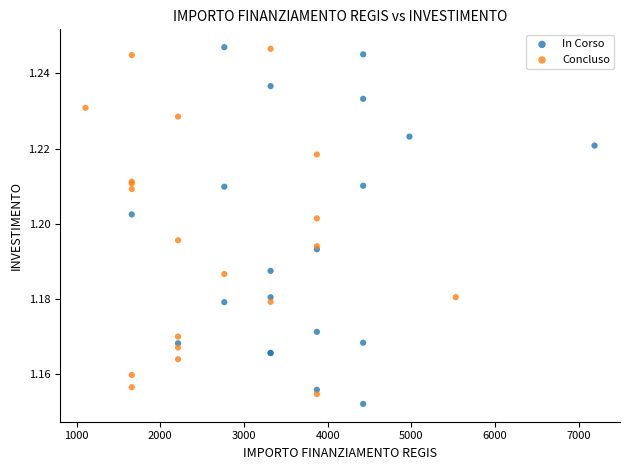

Which series reaches the minimum Y coordinate?

In Corso